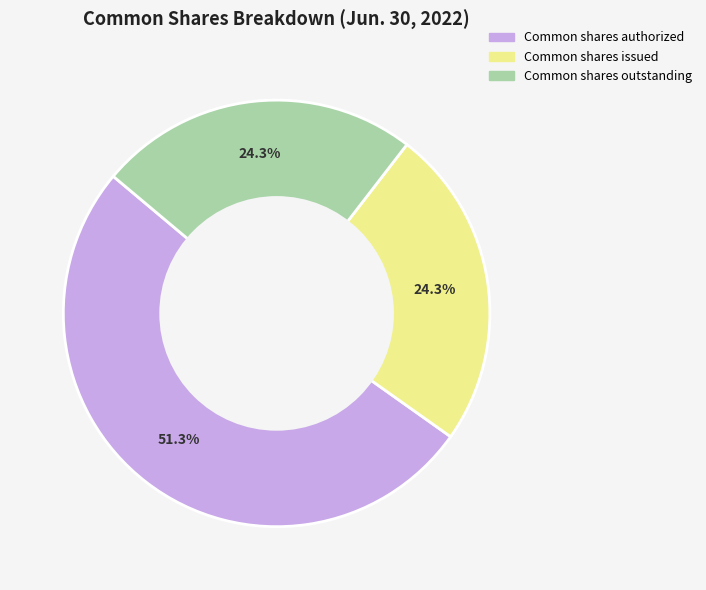

Is the sum of Common shares issued and Common shares authorized greater than half?

Yes